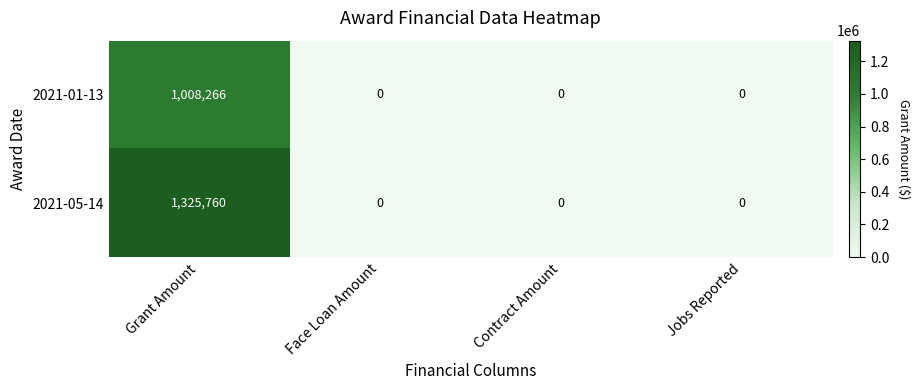

Is it true that 2021-05-14 equals 0 at Face Loan Amount?

True